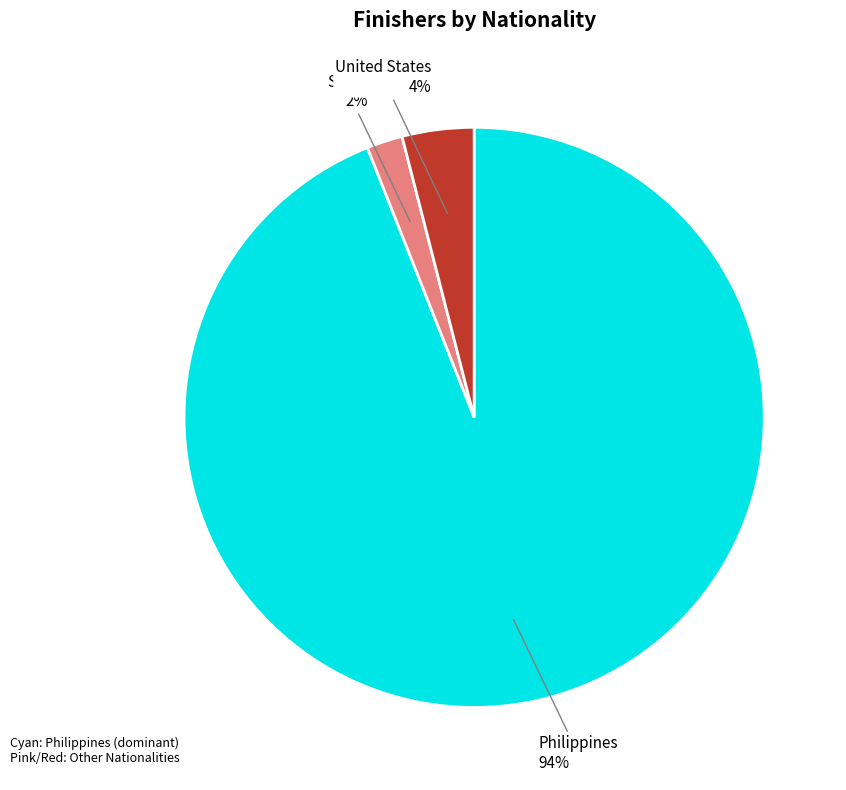

To the nearest percent, what is the average slice percentage?

33%